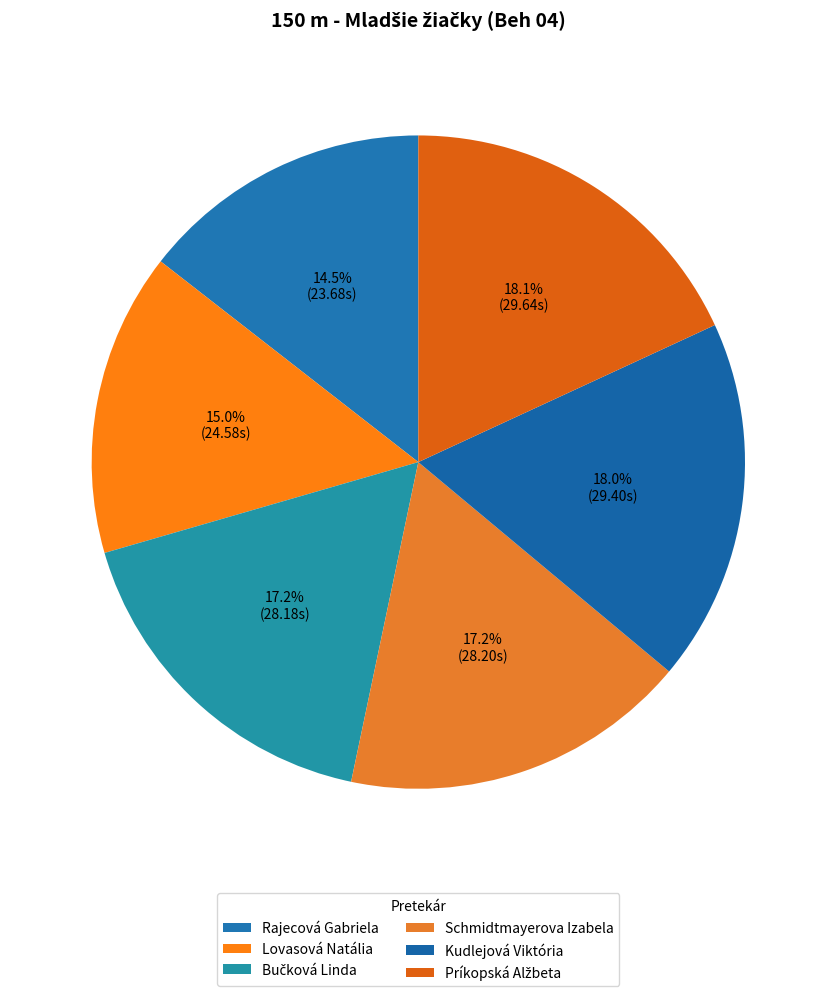

What is the total percentage of Bučková Linda and Rajecová Gabriela?

31.7%